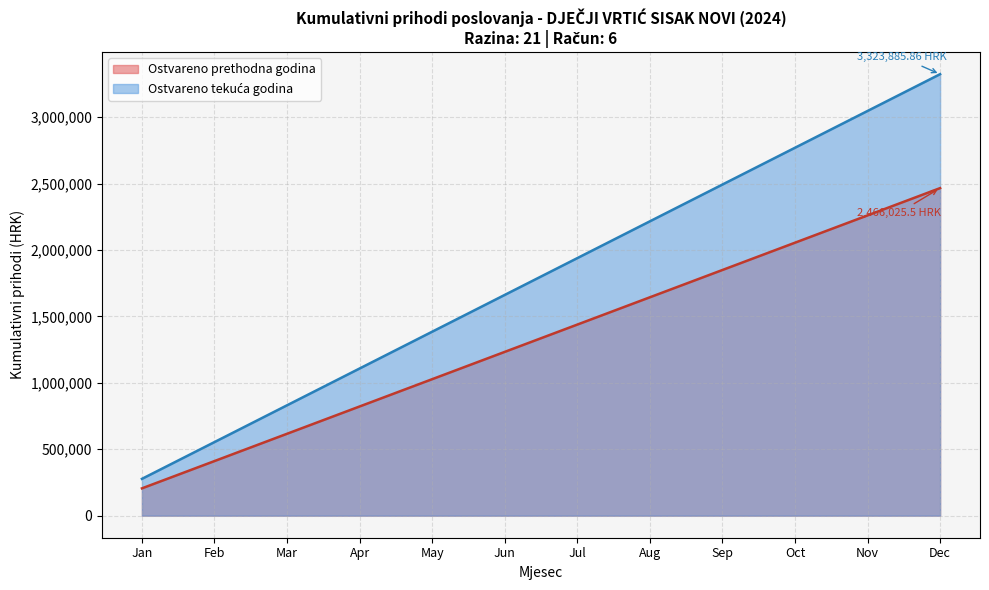

Which category has the lowest value across all series?

Jan